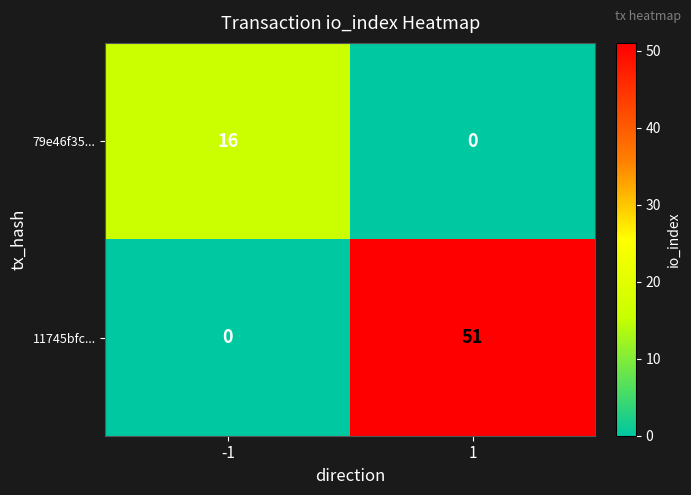

Count the number of categories in the chart.

2